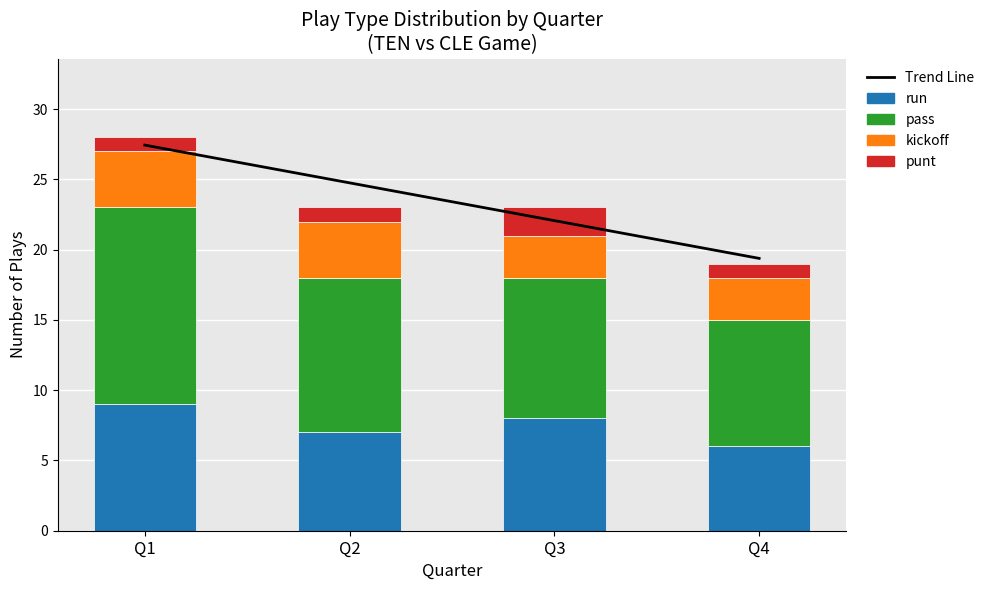

Is the value of punt at Q4 greater than the value of Trend Line at Q1?

No